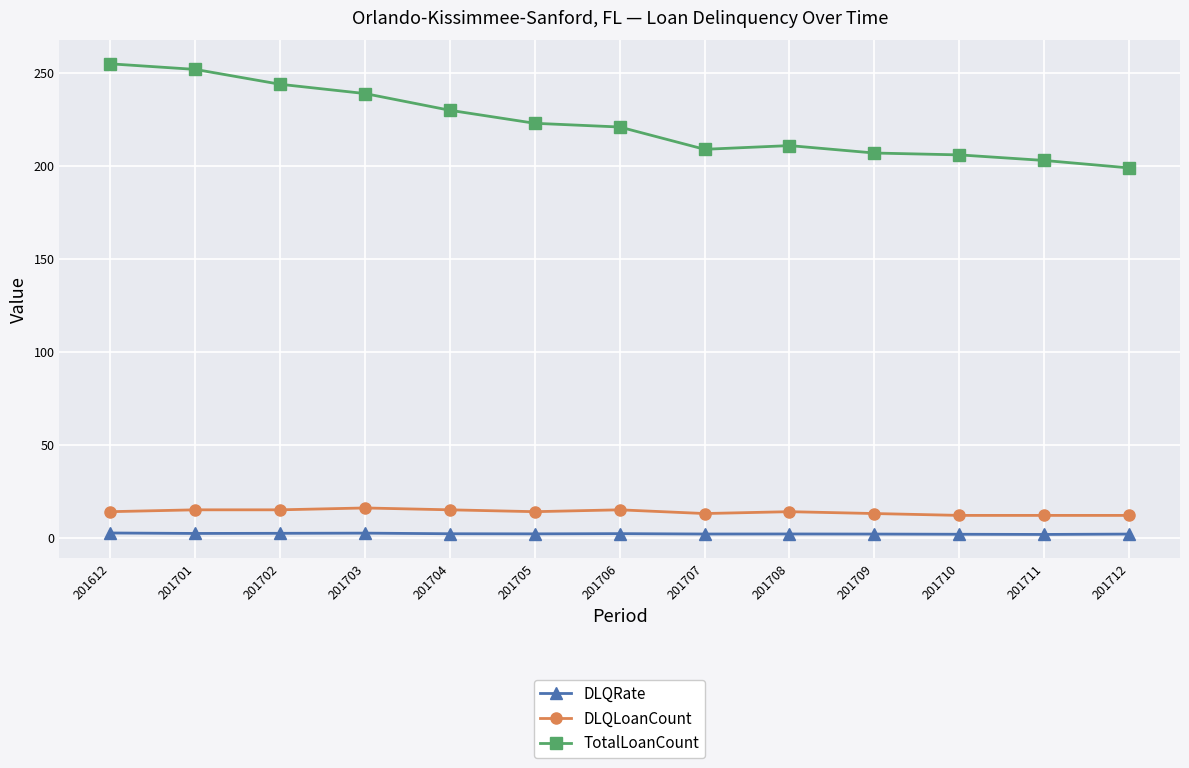

What is the difference between the DLQLoanCount values at 201702 and 201711?

3.0